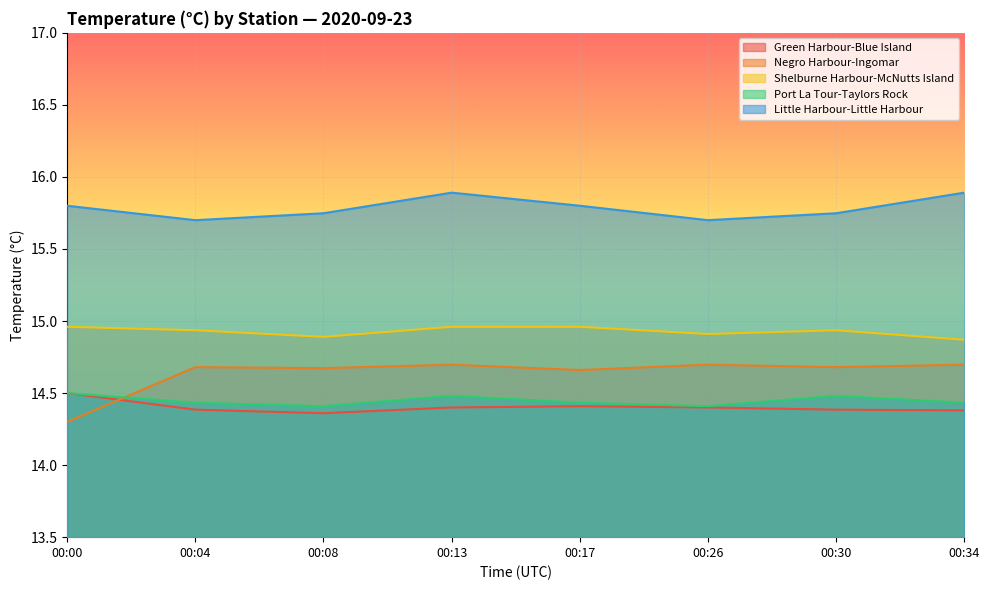

Where is the first local maximum for Negro Harbour-Ingomar?

00:04